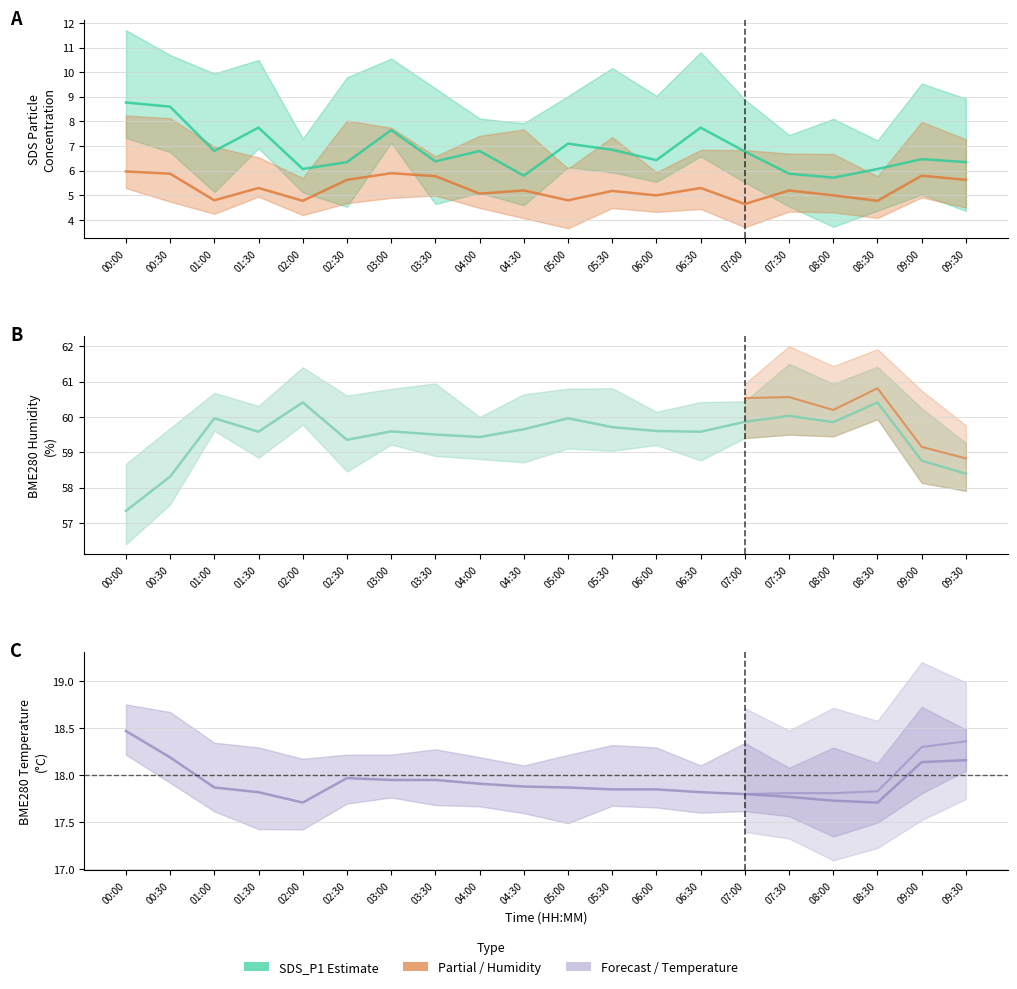

What is the total value across all series at 06:30?

90.5